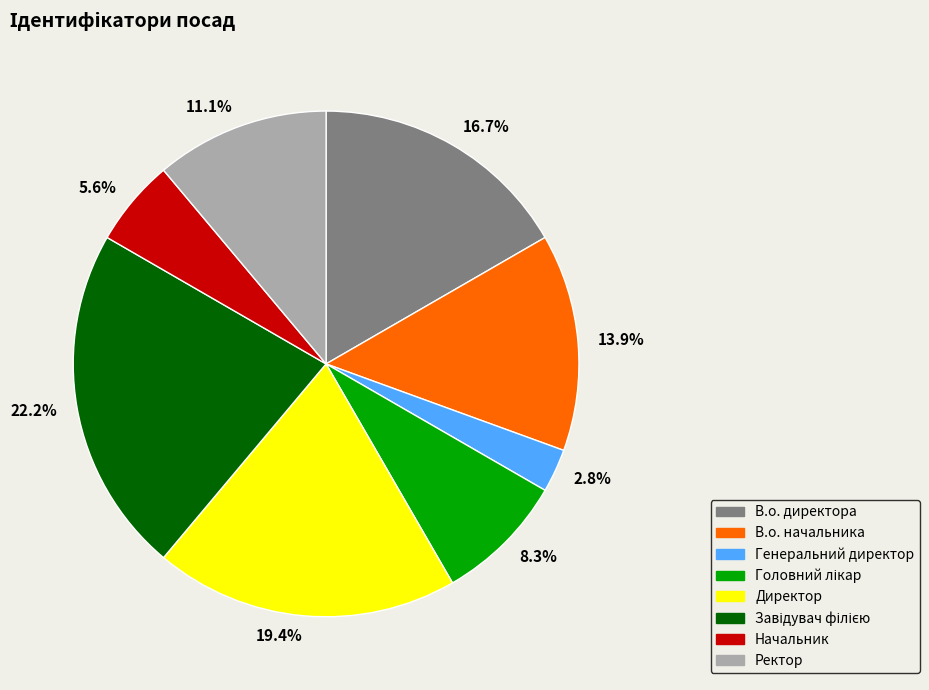

Between 11.1% and 2.8%, which is larger?

11.1%